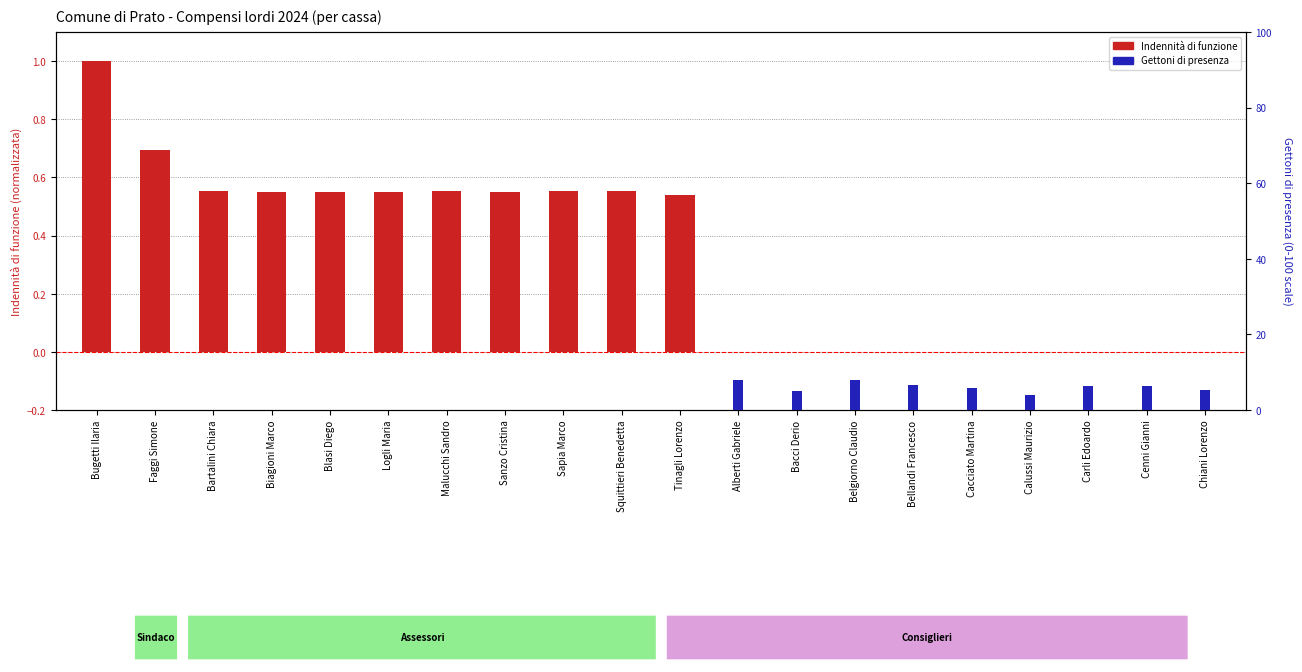

Reading right to left, list all the values displayed in this chart.

Indennità di funzione: Chiani Lorenzo=0.0	Cenni Gianni=0.0	Carli Edoardo=0.0	Calussi Maurizio=0.0	Cacciato Martina=0.0	Bellandi Francesco=0.0	Belgiorno Claudio=0.0	Bacci Derio=0.0	Alberti Gabriele=0.0	Tinagli Lorenzo=0.5	Squittieri Benedetta=0.6	Sapia Marco=0.6	Sanzo Cristina=0.6	Malucchi Sandro=0.6	Logli Maria=0.5	Blasi Diego=0.6	Biagioni Marco=0.6	Bartalini Chiara=0.6	Faggi Simone=0.7	Bugetti Ilaria=1.0
Gettoni di presenza: Chiani Lorenzo=5.3	Cenni Gianni=6.4	Carli Edoardo=6.3	Calussi Maurizio=4.1	Cacciato Martina=5.8	Bellandi Francesco=6.6	Belgiorno Claudio=7.9	Bacci Derio=5.0	Alberti Gabriele=8.1	Tinagli Lorenzo=0.0	Squittieri Benedetta=0.0	Sapia Marco=0.0	Sanzo Cristina=0.0	Malucchi Sandro=0.0	Logli Maria=0.0	Blasi Diego=0.0	Biagioni Marco=0.0	Bartalini Chiara=0.0	Faggi Simone=0.0	Bugetti Ilaria=0.0